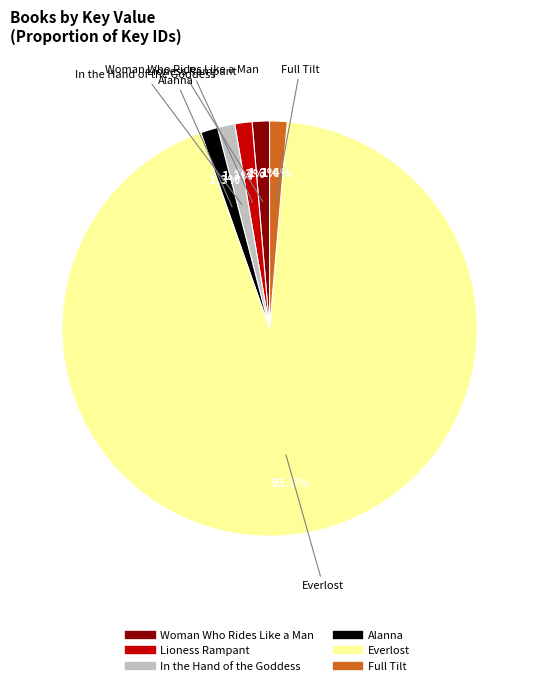

True or false: Alanna accounts for 12% of the total.

False